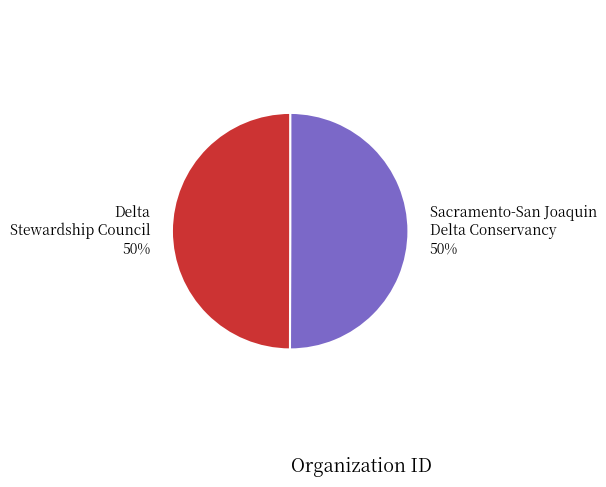

How many slices are in this pie chart?

2